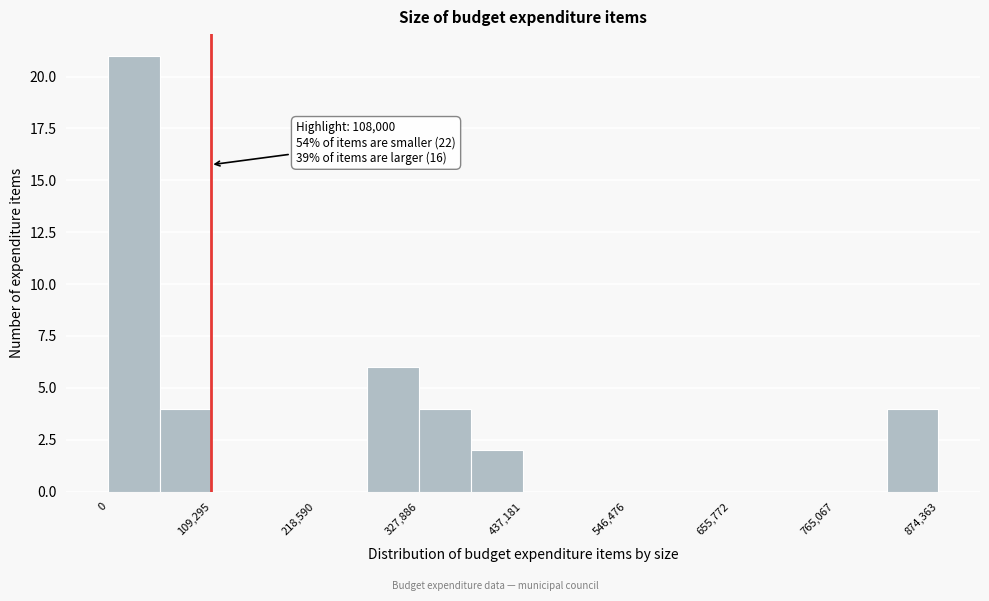

Read against the x-axis, roughly where is the centre of the tallest bar?

20000